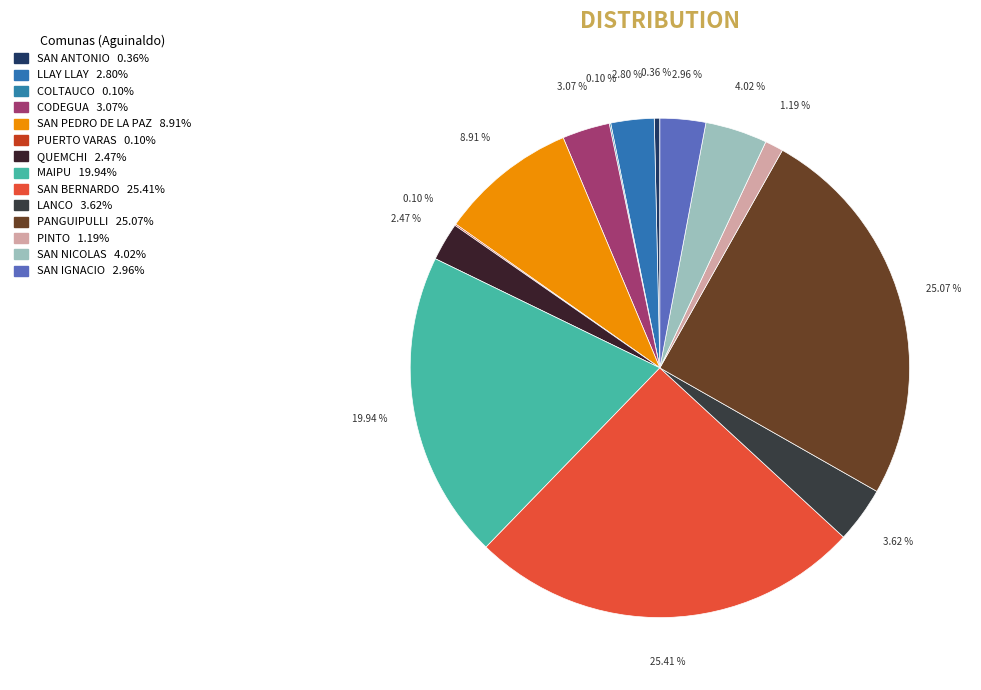

Rank the categories by value from lowest to highest.

COLTAUCO, PUERTO VARAS, SAN ANTONIO, PINTO, QUEMCHI, LLAY LLAY, SAN IGNACIO, CODEGUA, LANCO, SAN NICOLAS, SAN PEDRO DE LA PAZ, MAIPU, PANGUIPULLI, SAN BERNARDO